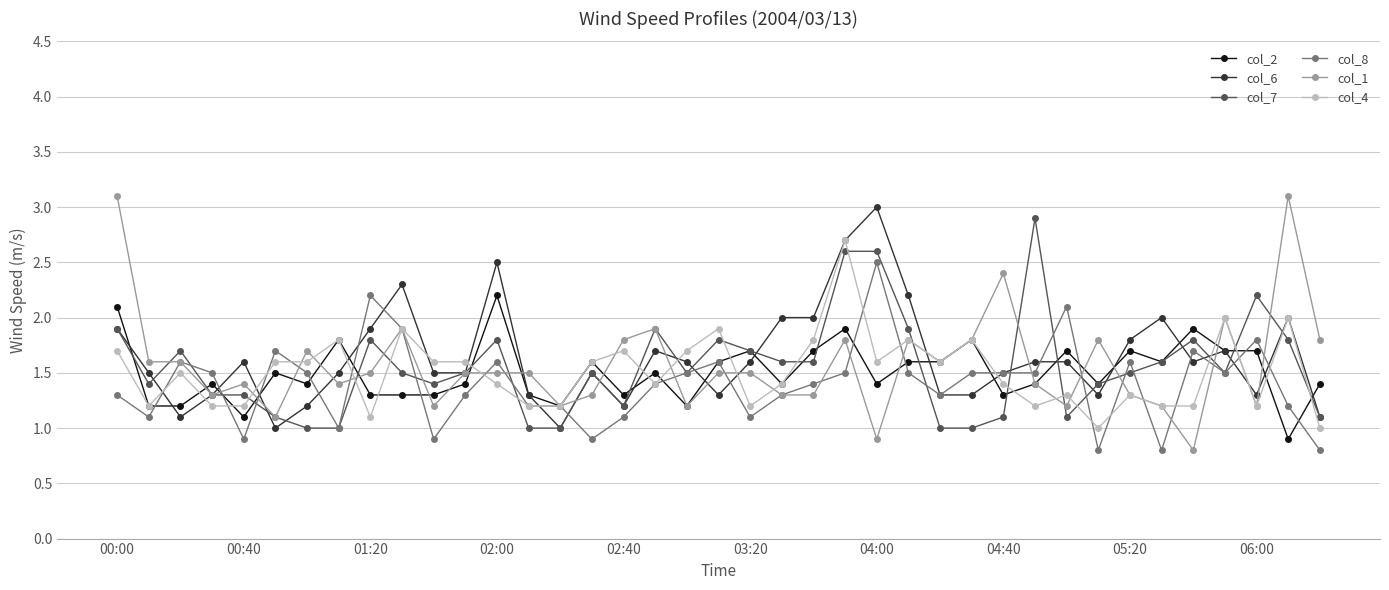

True or false: col_2 and col_7 cross at least once.

True